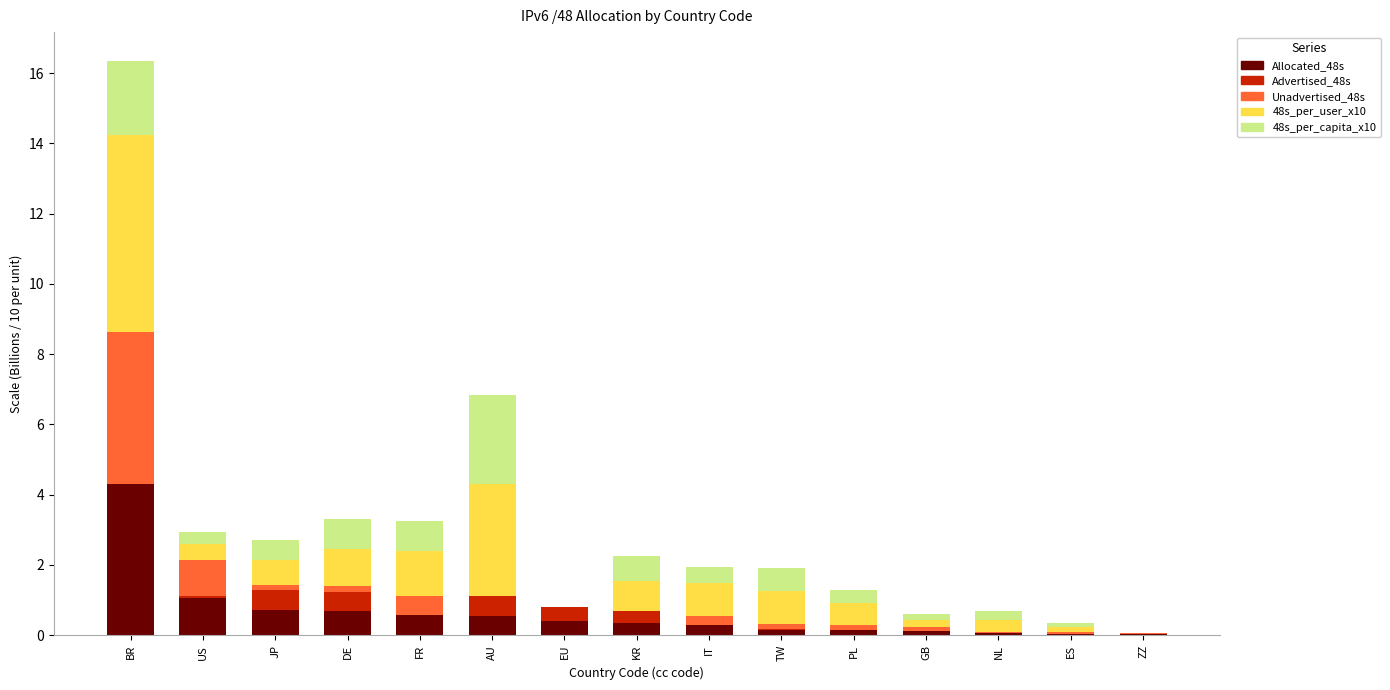

At which label does Allocated_48s reach its peak?

BR